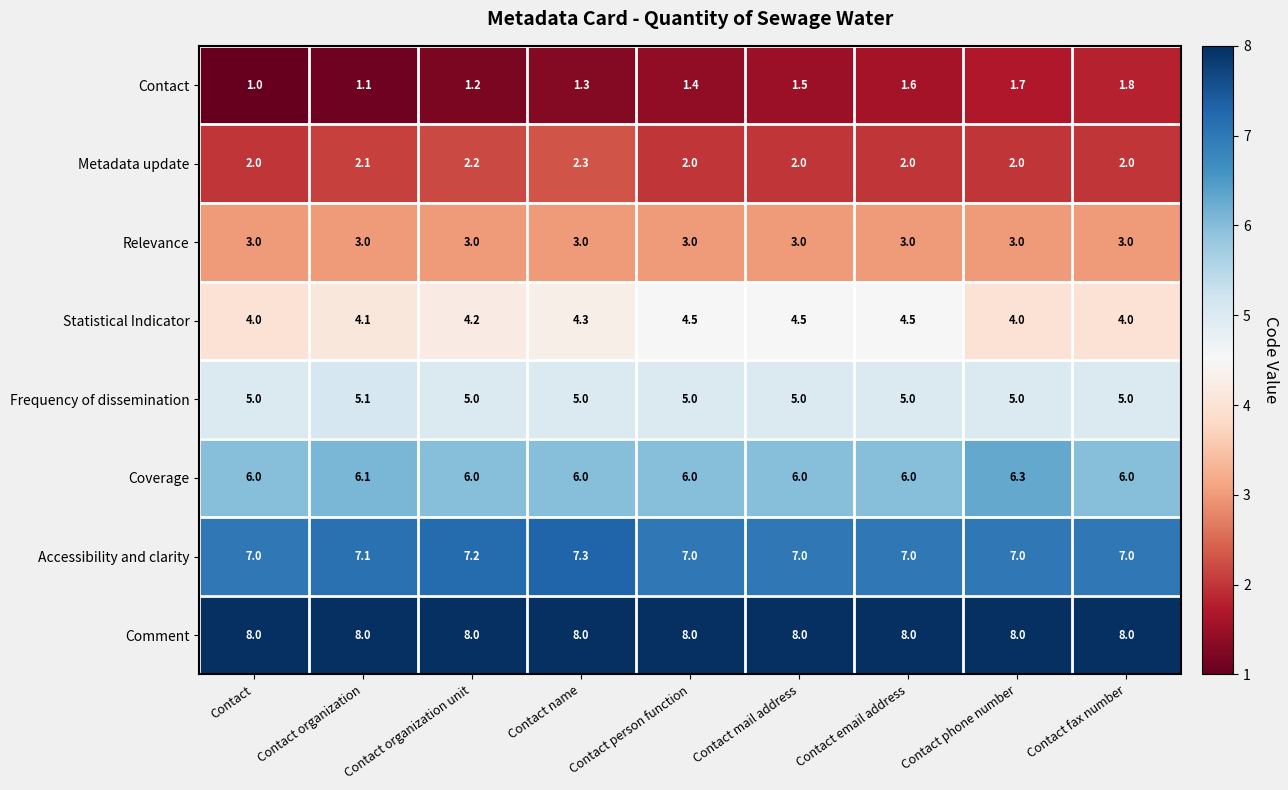

Rank the series by their maximum value, from highest to lowest.

Comment, Accessibility and clarity, Coverage, Frequency of dissemination, Statistical Indicator, Relevance, Metadata update, Contact